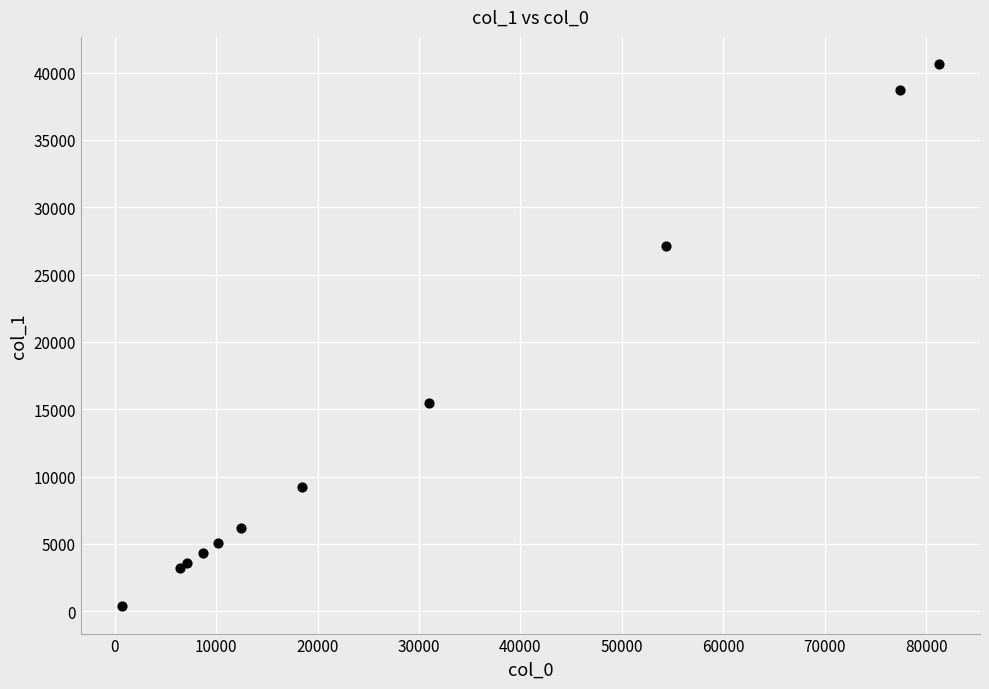

What Y value in the scatter plot is closest to 20495?

15470.4